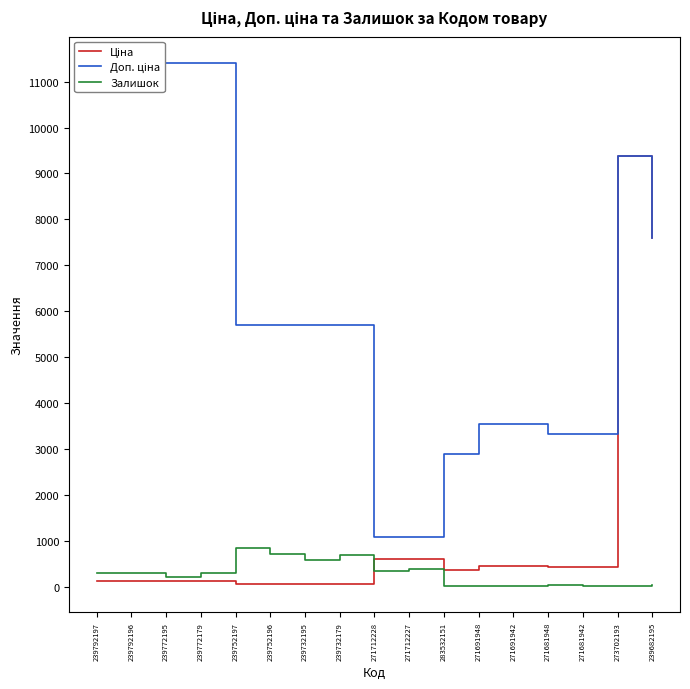

Rank the categories by Ціна value from lowest to highest.

239752197, 239752196, 239732195, 239732179, 239792197, 239792196, 239772195, 239772179, 283532151, 271681948, 271681942, 271691948, 271691942, 271712228, 271712227, 239682195, 273702193